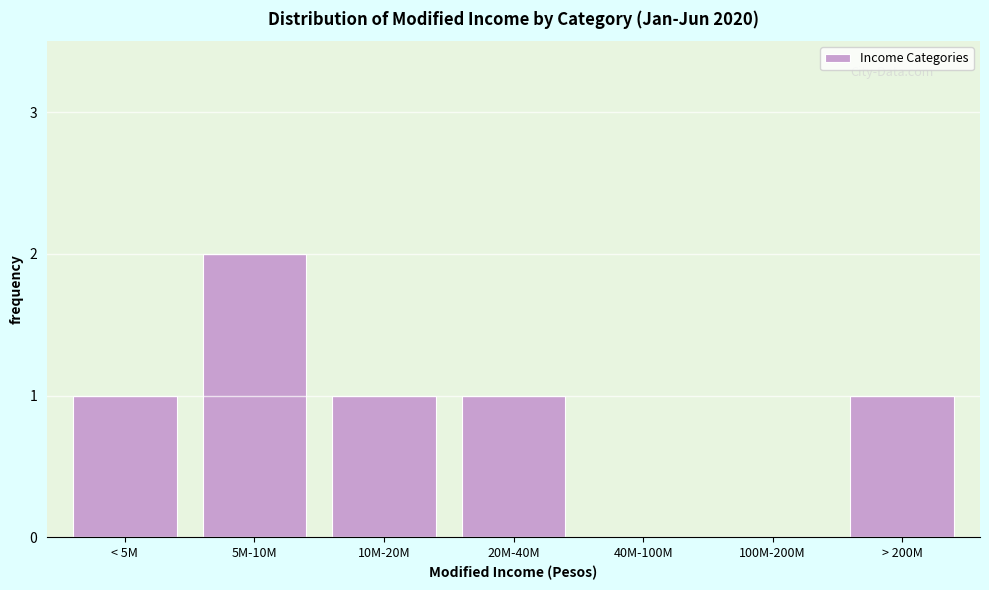

Reading right to left, what are all the values shown in this chart?

> 200M=1	100M-200M=0	40M-100M=0	20M-40M=1	10M-20M=1	5M-10M=2	< 5M=1